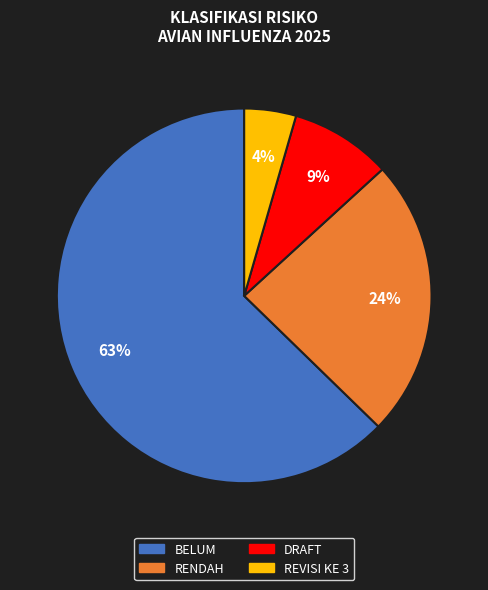

Does any single category account for the majority?

Yes